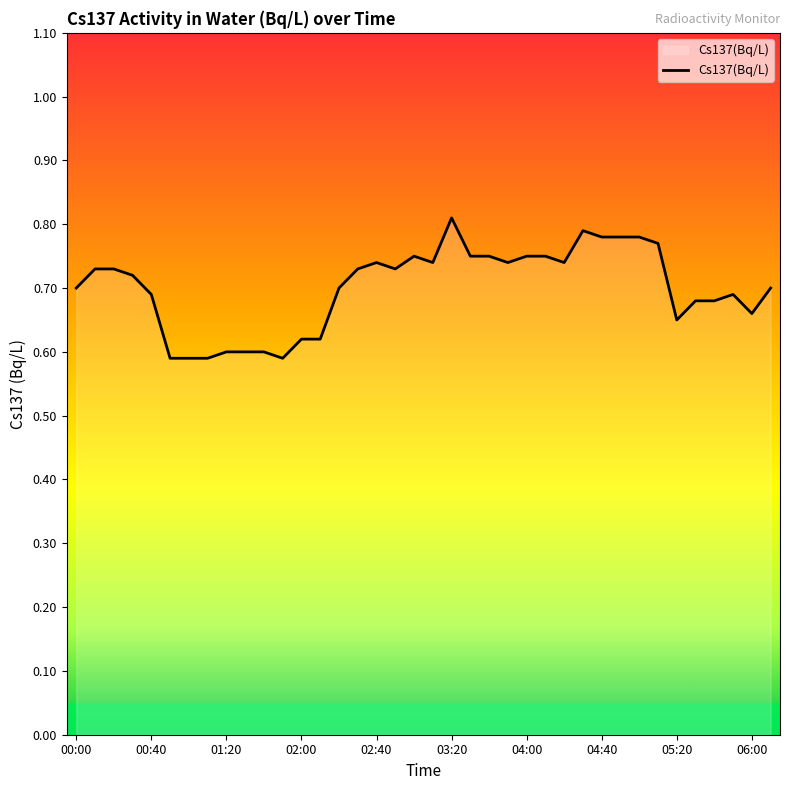

At which label is the value closest to 0?

00:50